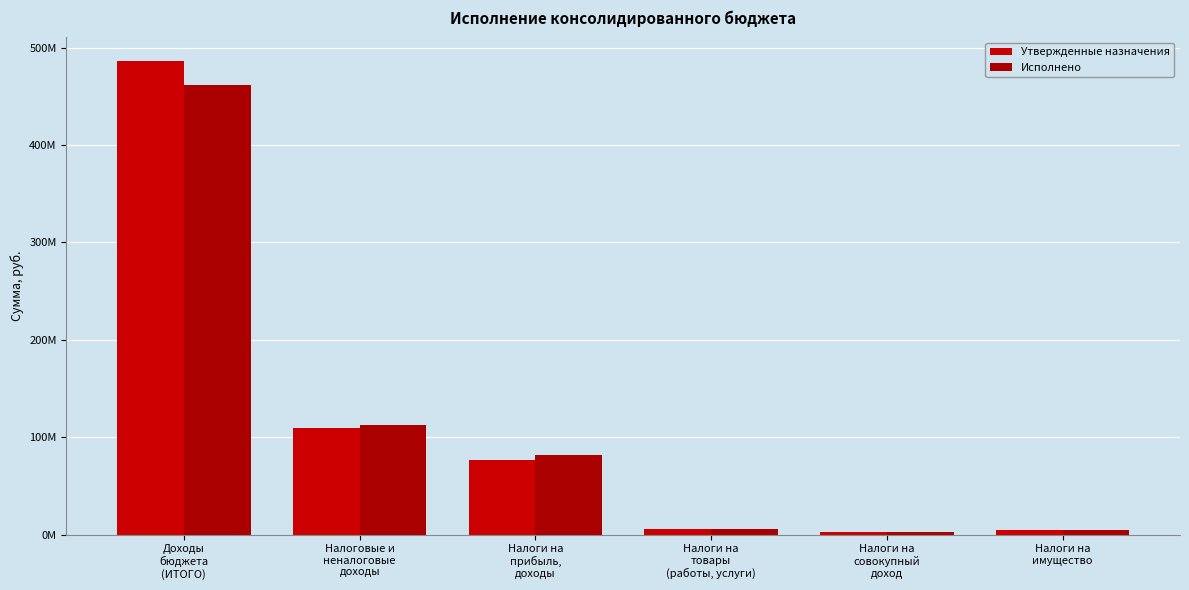

Are the bars grouped side by side (vs. stacked)?

Yes